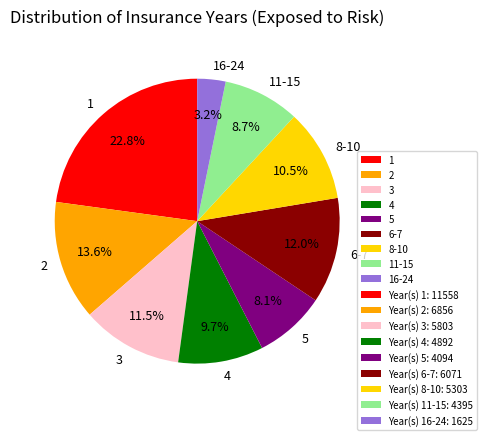

True or false: 8-10 accounts for 24% of the total.

False